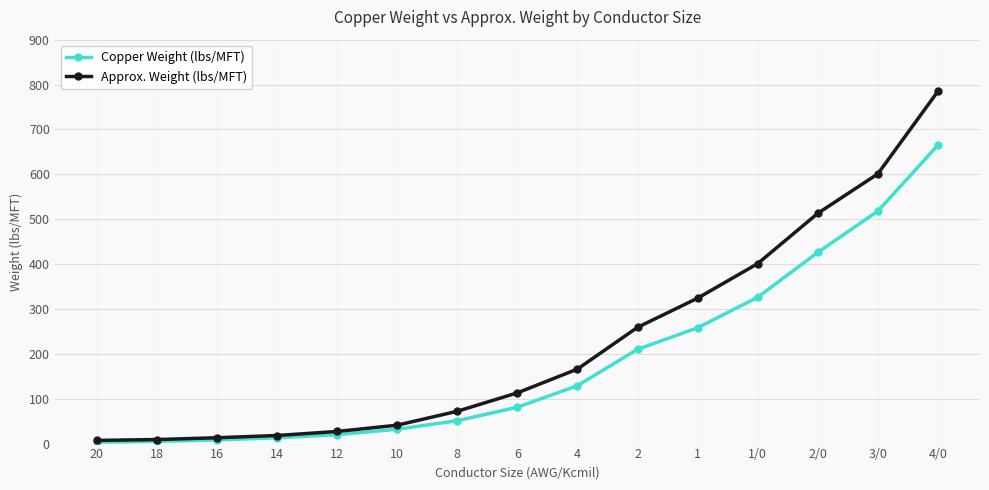

The Copper Weight (lbs/MFT) series shows 13.0 at 14. True or false?

True